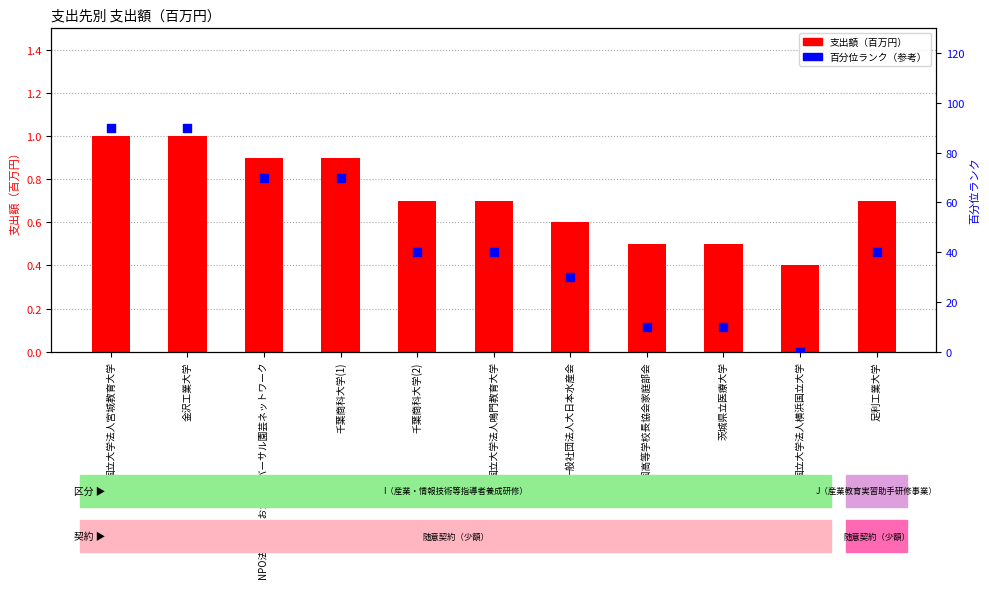

Which series has the largest Y range (max minus min)?

百分位ランク